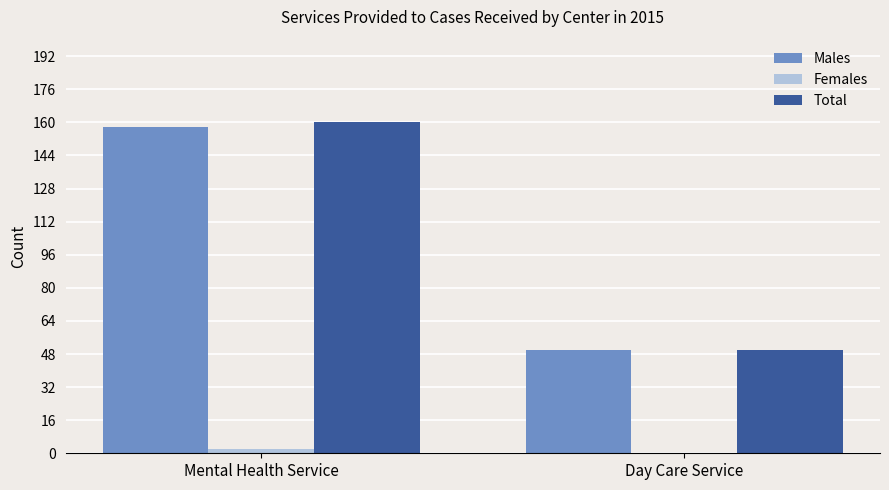

Does the chart contain stacked bars?

No